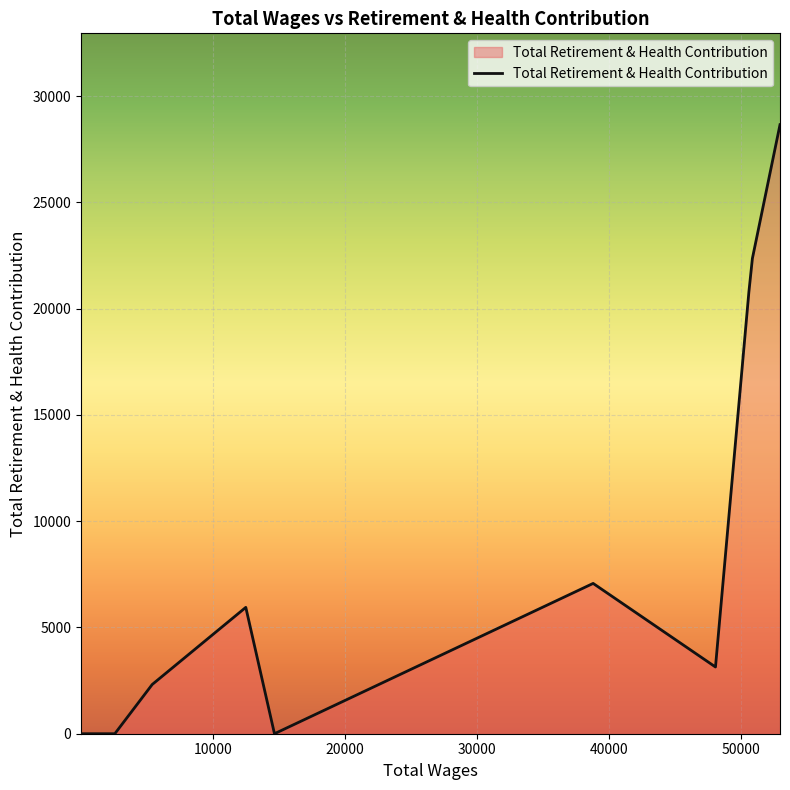

What is the maximum value shown in the chart?

28659